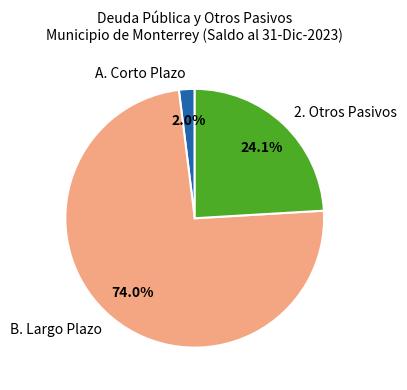

What is the largest slice in the pie chart?

B. Largo Plazo